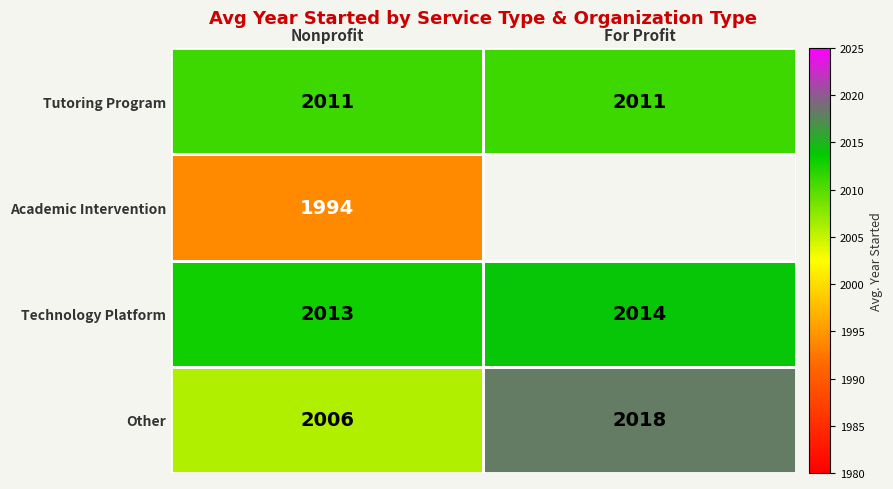

Where is Technology Platform nearest to the value 2013?

Nonprofit